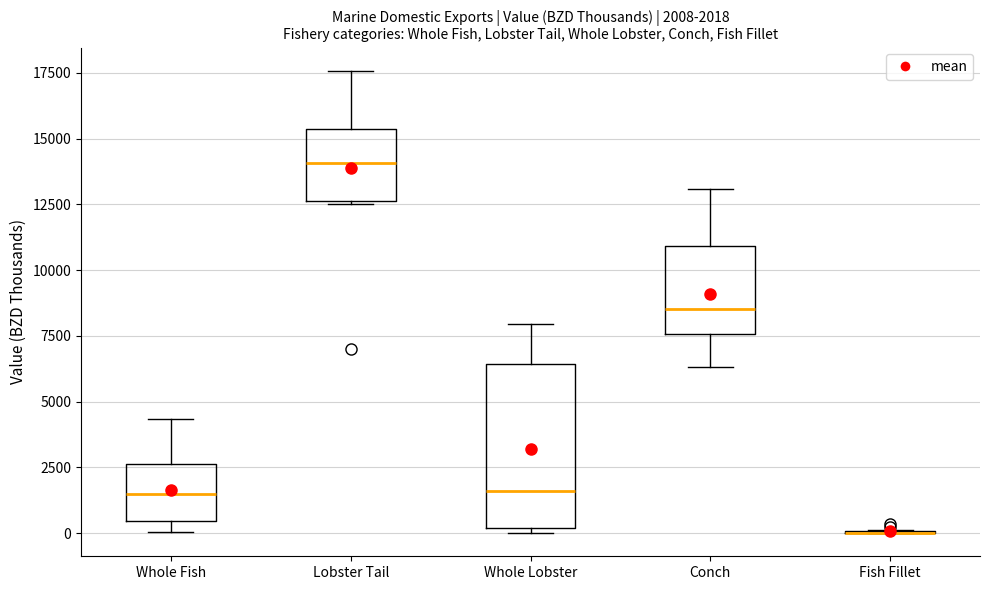

Comparing the boxes themselves (not the whiskers), which one is the tallest?

Whole Lobster